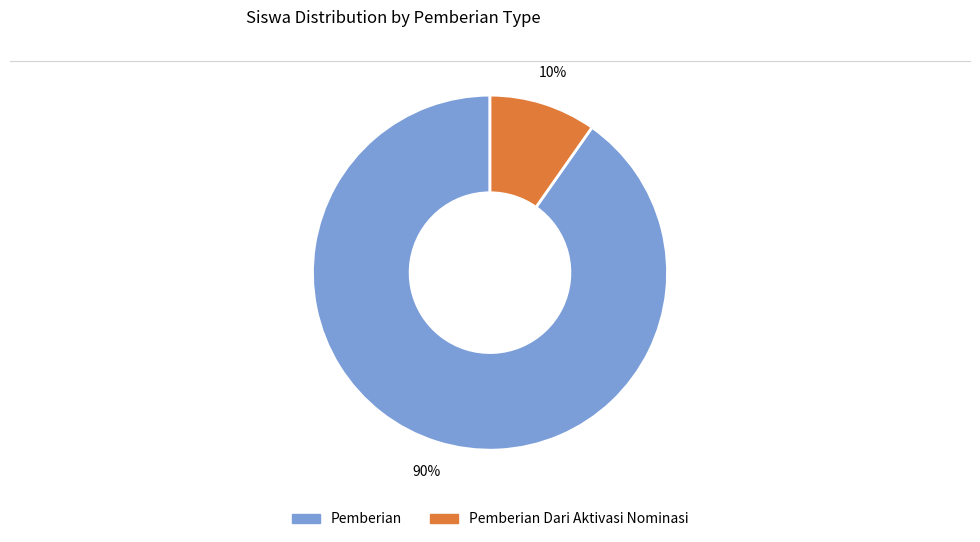

Is there any slice that represents more than half of the pie?

Yes